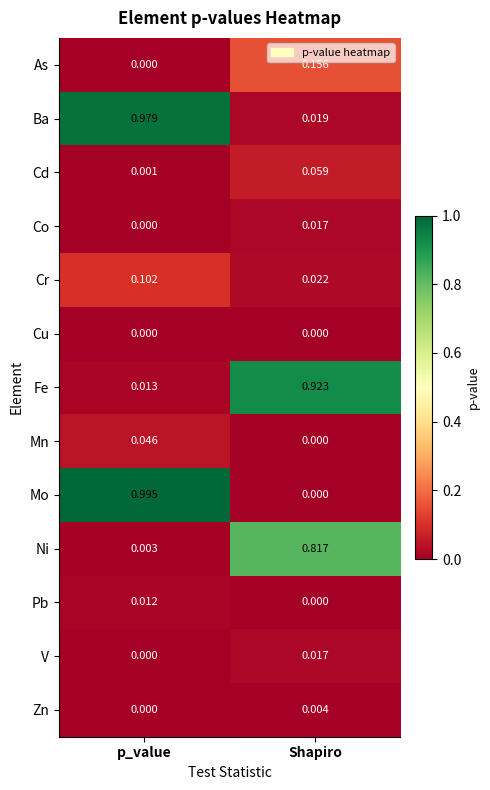

Rank the categories by Co value from highest to lowest.

Shapiro, p_value